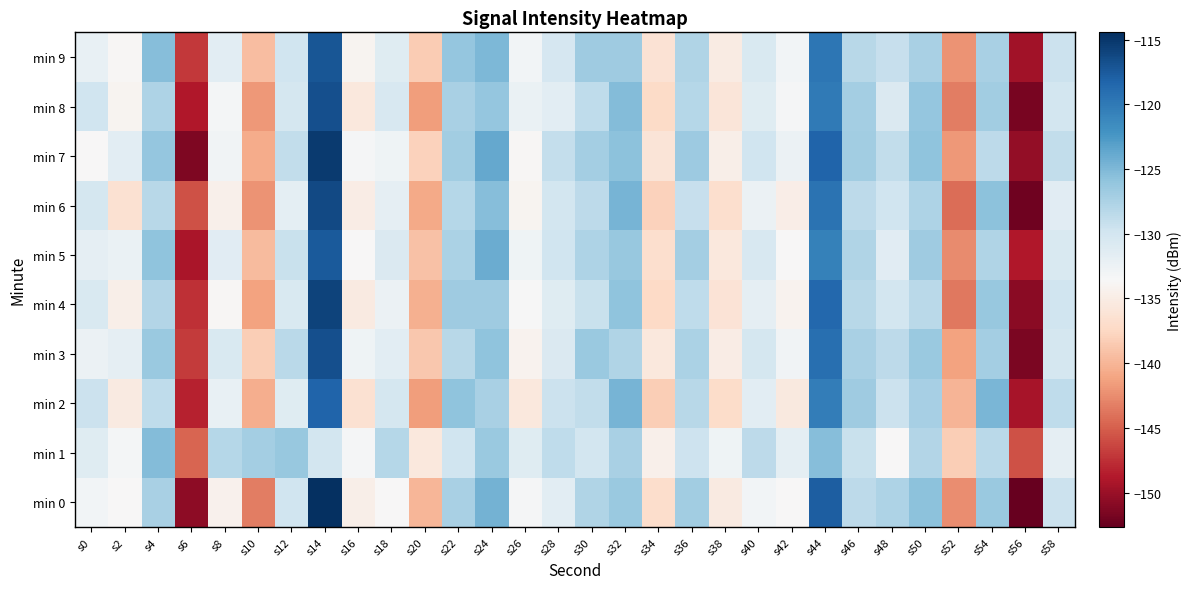

What is the smallest value displayed?

-152.7